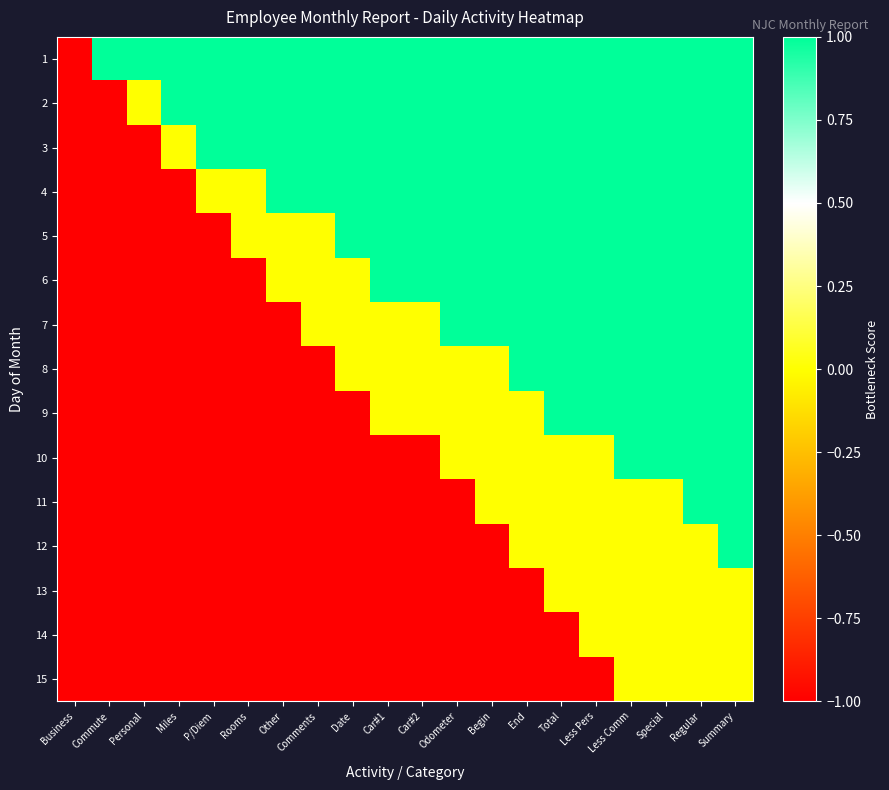

List the series in order of their peak value, highest first.

1, 2, 3, 4, 5, 6, 7, 8, 9, 10, 11, 12, 13, 14, 15